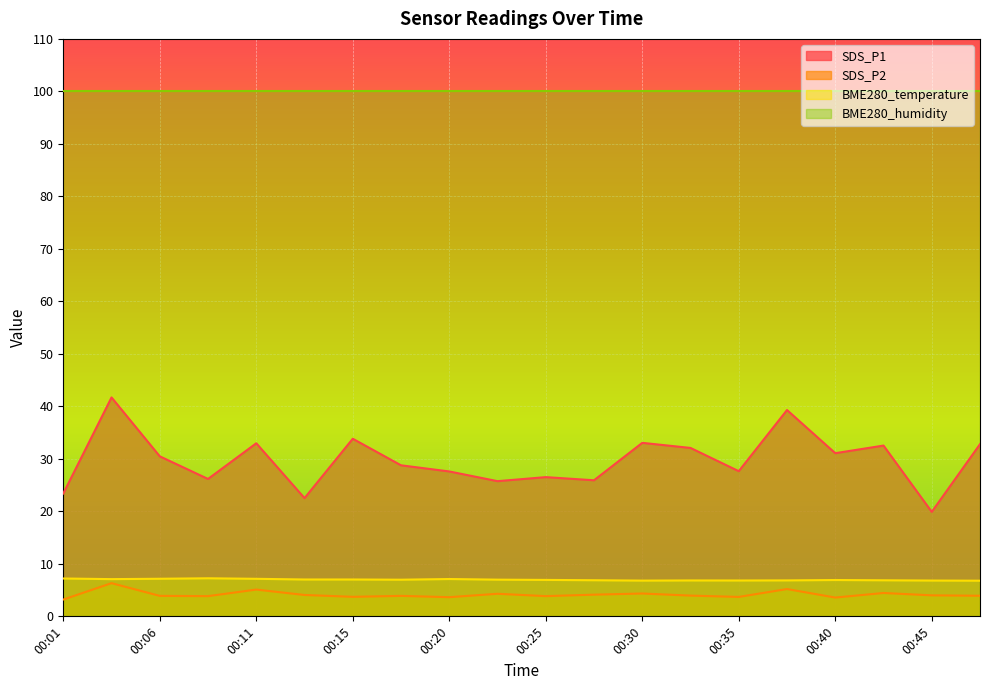

The SDS_P2 series shows 4.1 at 00:28. True or false?

True